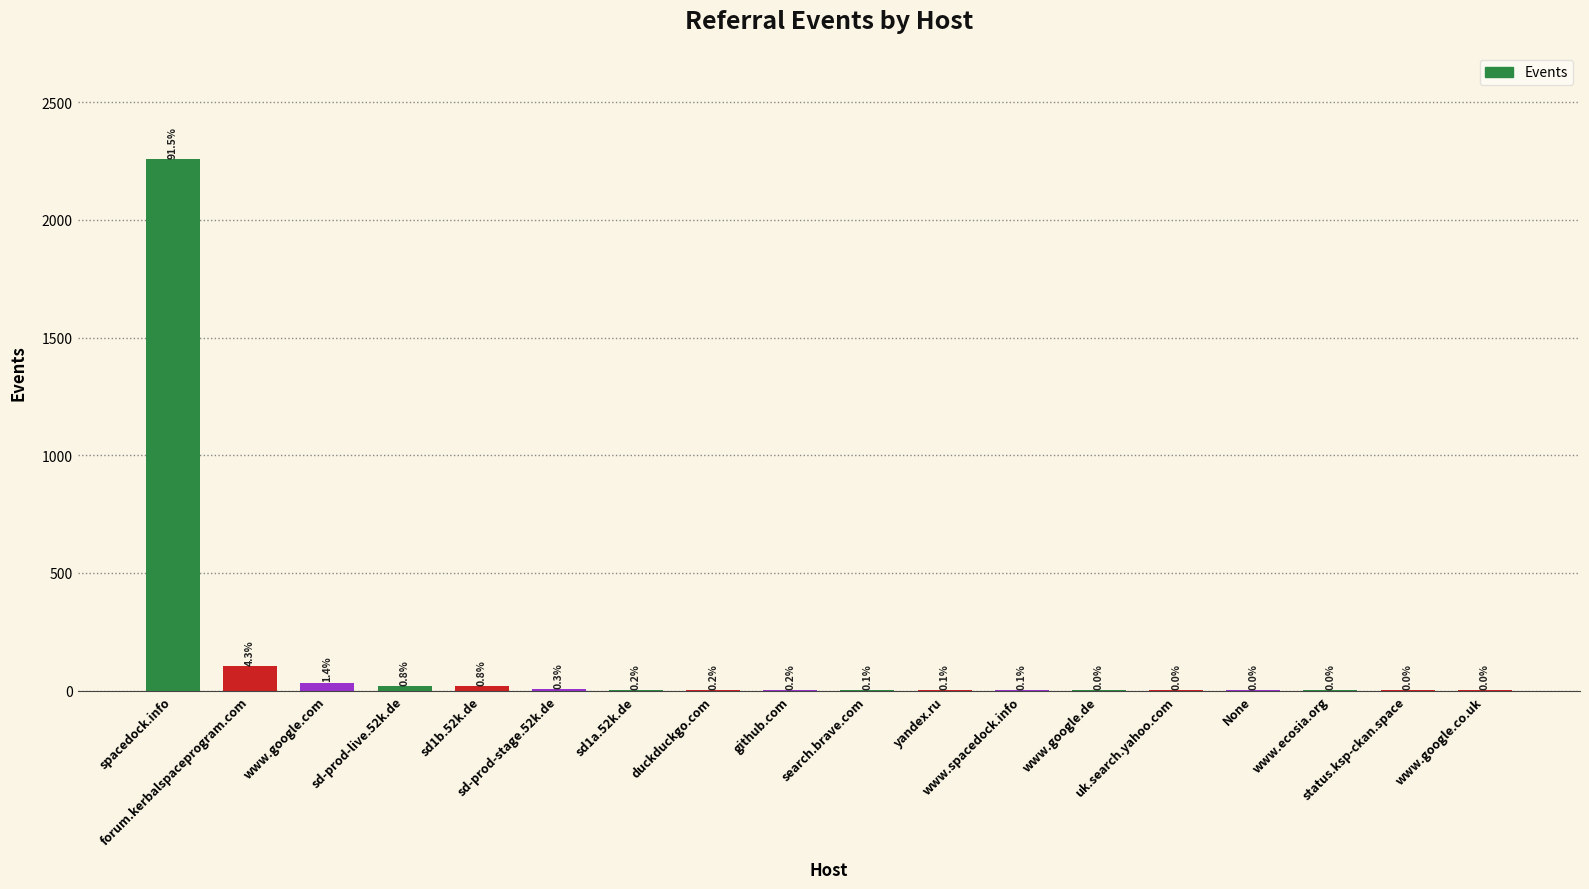

Are the bars horizontal?

No